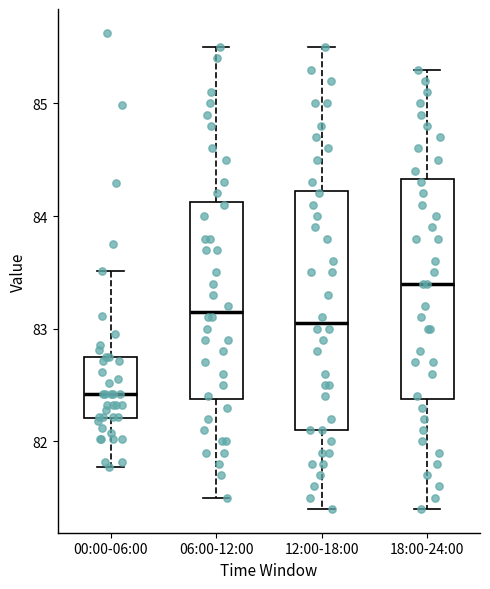

Reading left to right, read every box against the y-axis: the position of its median line, the range the box covers, and the ends of its whiskers. The values are not printed on the chart, so give them approximately, as read against the axis.

00:00-06:00: median 82.4, box 82.2 to 82.8, whiskers 81.8 to 83.5
06:00-12:00: median 83.2, box 82.4 to 84.1, whiskers 81.5 to 85.5
12:00-18:00: median 83.1, box 82.1 to 84.2, whiskers 81.4 to 85.5
18:00-24:00: median 83.4, box 82.4 to 84.3, whiskers 81.4 to 85.3